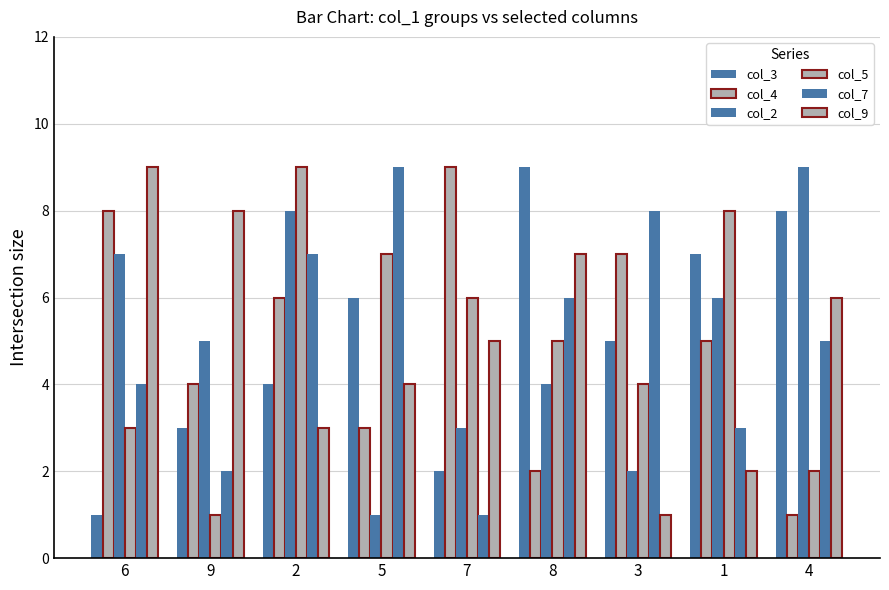

Count the number of data series in this chart.

6